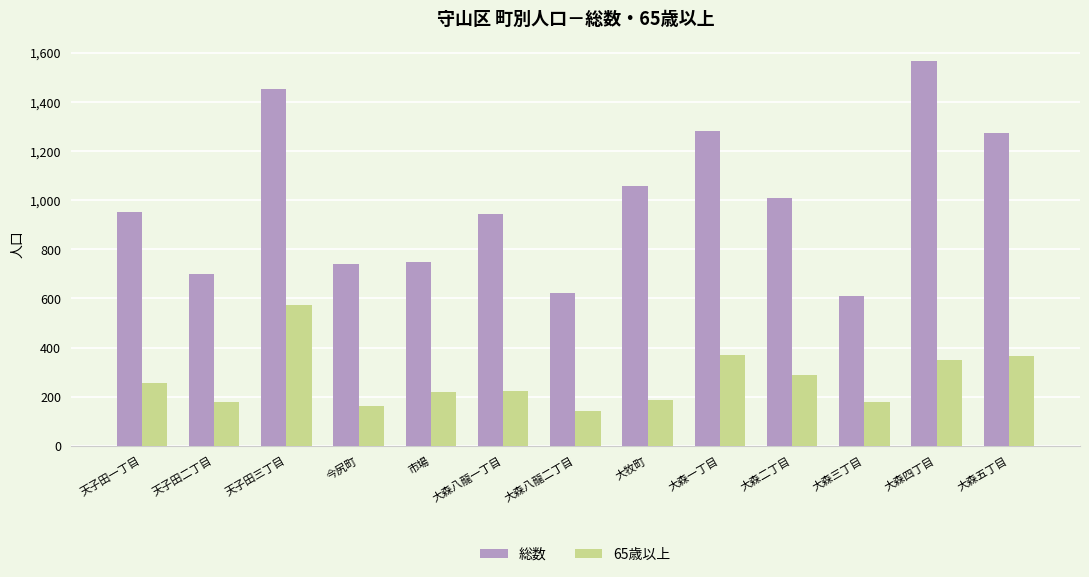

Which series has the widest spread of values?

総数